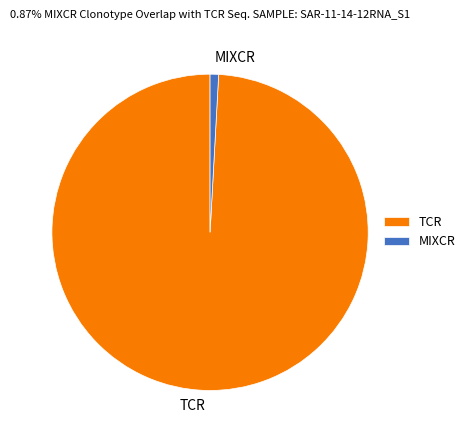

True or false: TCR accounts for 89% of the total.

False